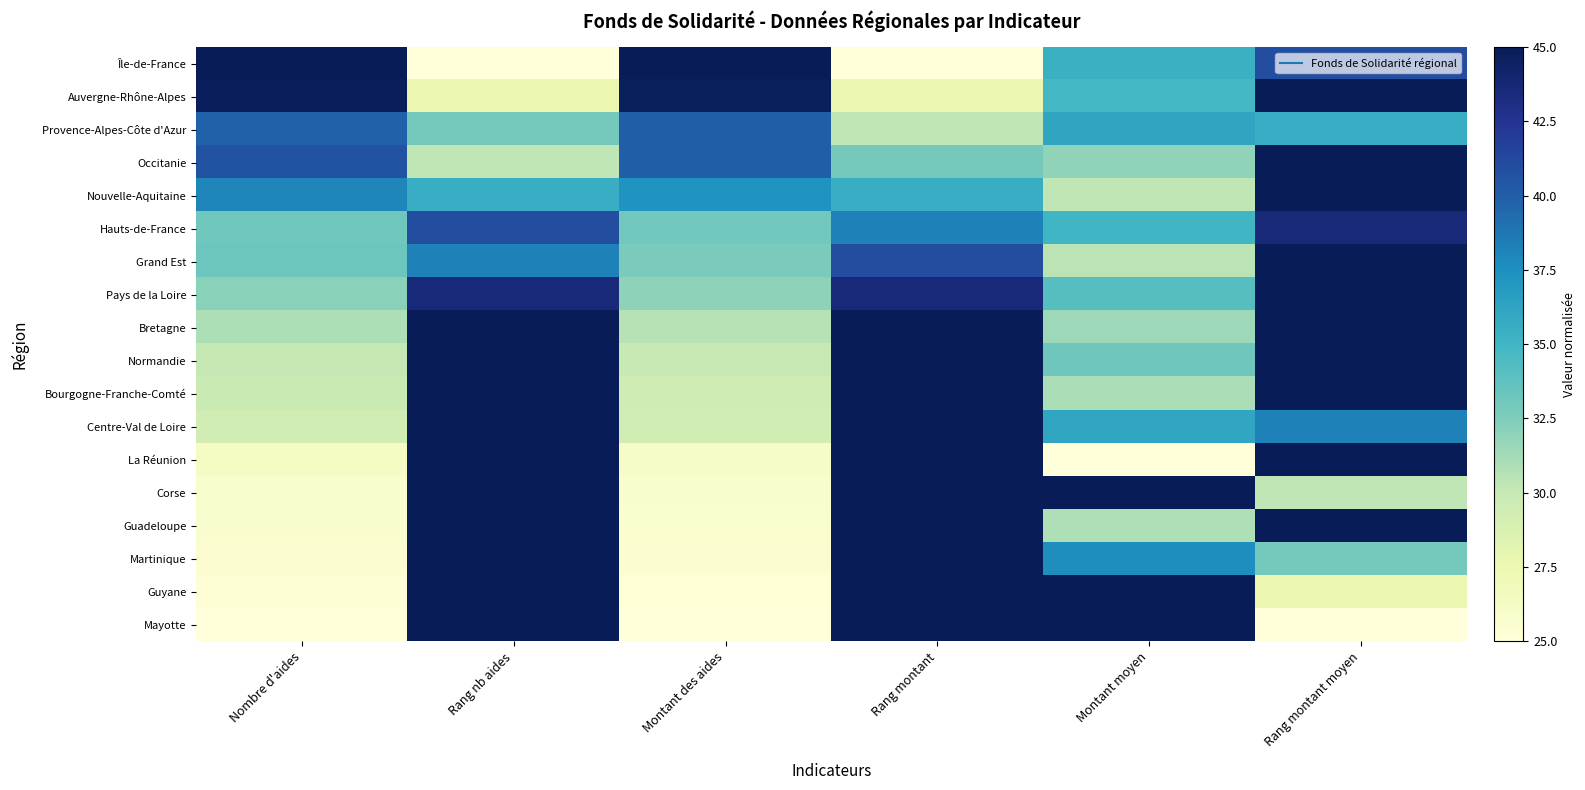

At which category is the sum across all series the highest?

Rang nb aides